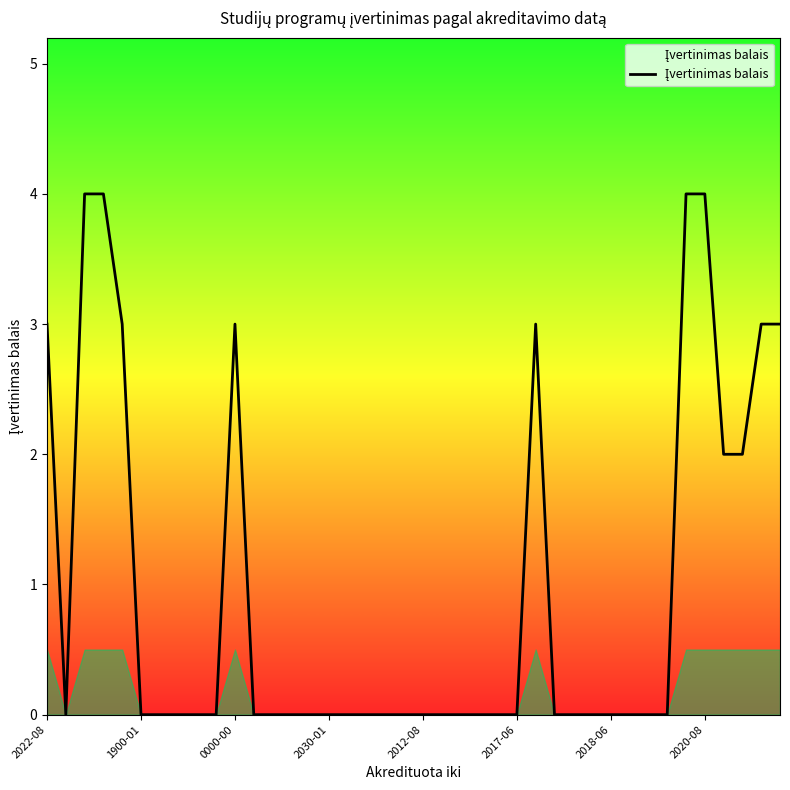

Does the chart have visible grid lines?

No